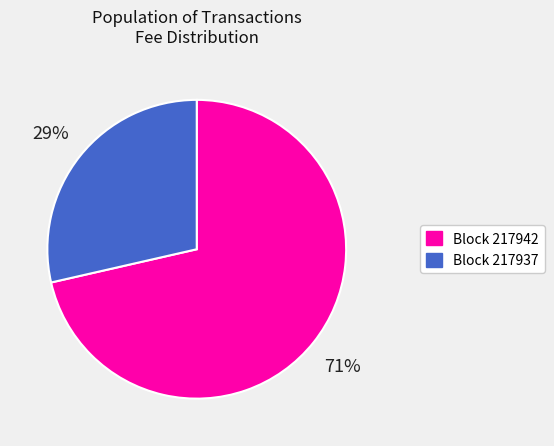

Does any single category account for the majority?

Yes